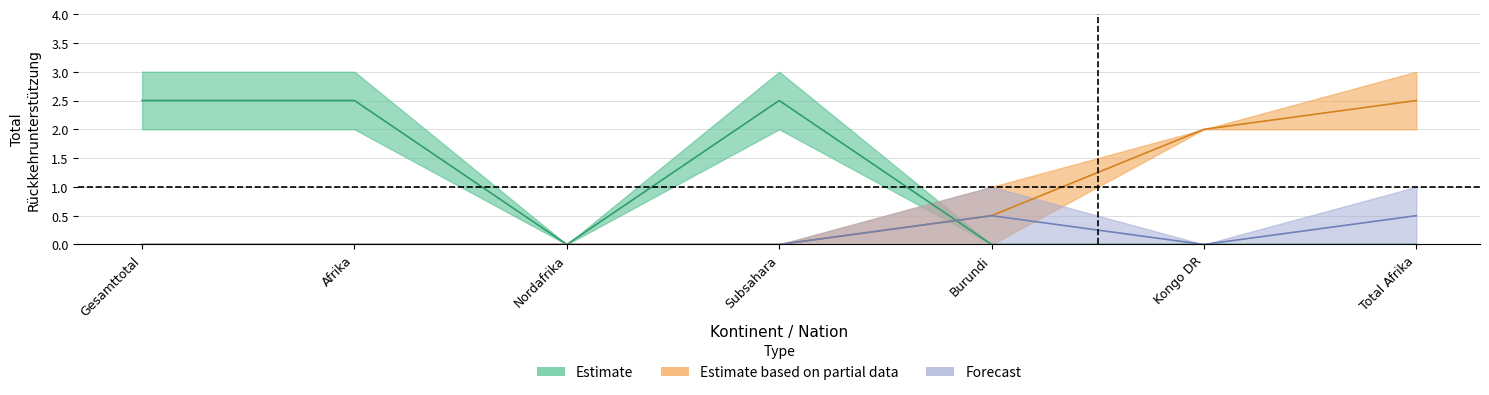

What is the spread (max minus min) of values at Burundi?

1